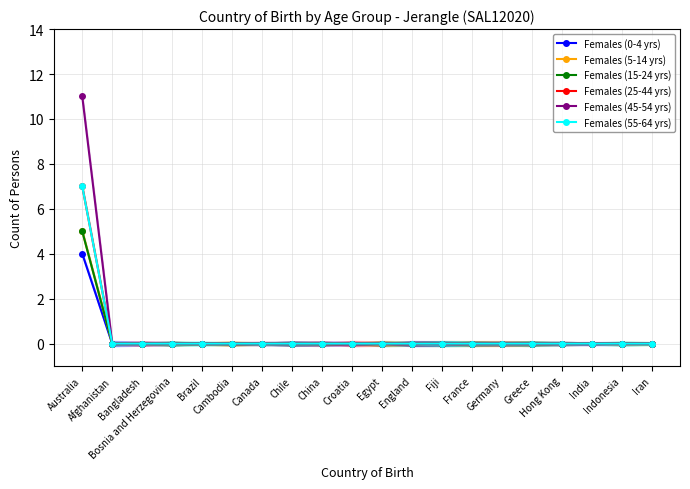

Which series has the largest range (max minus min)?

Females (45-54 yrs)